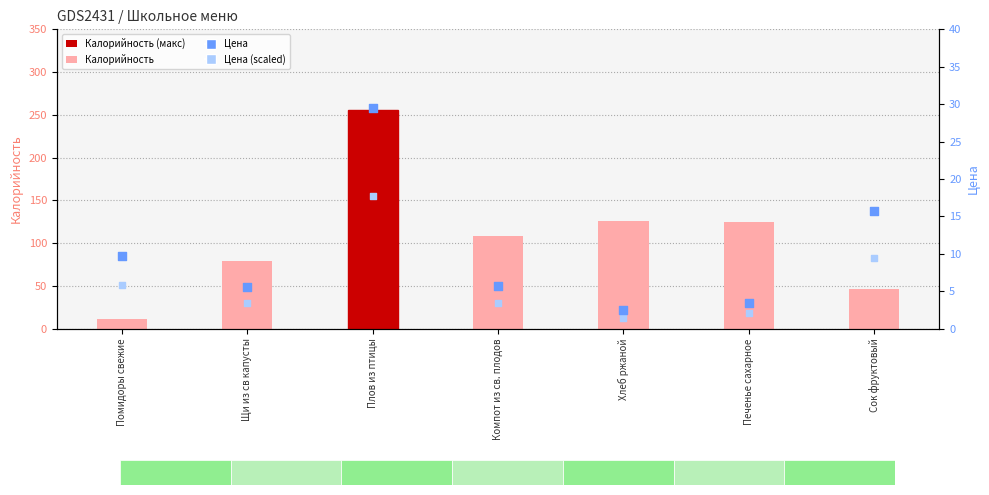

Which series contains the highest Y value?

Калорийность